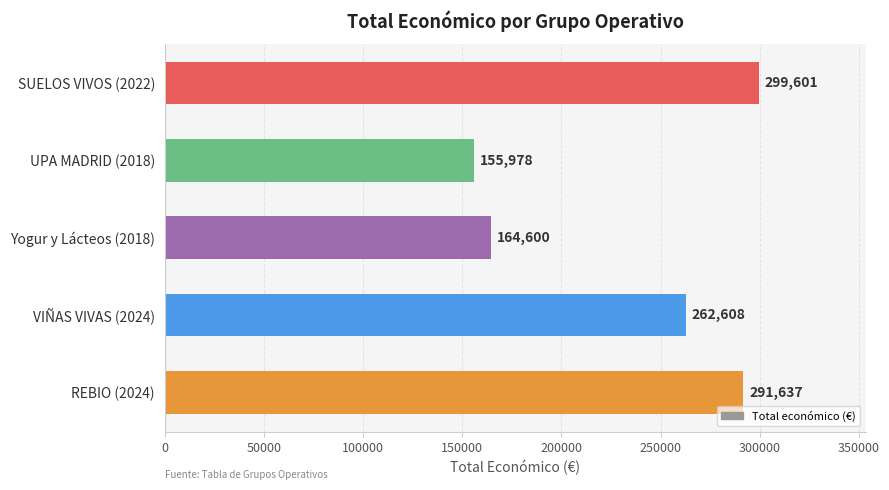

What is the minimum value shown in the chart?

155978